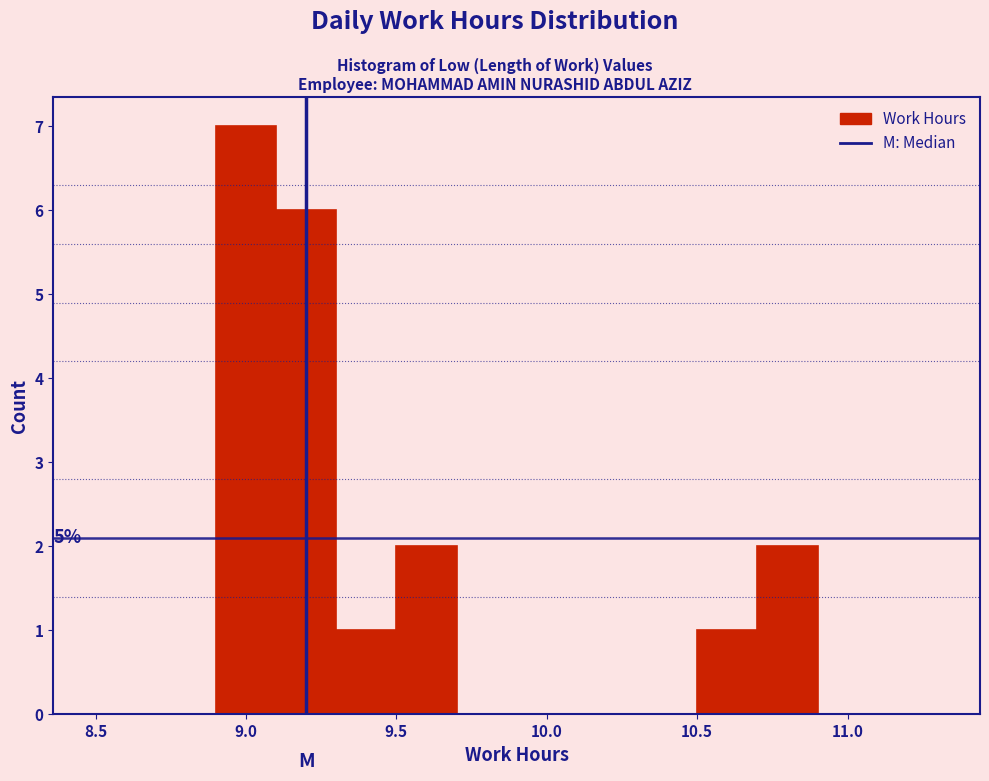

Over which range of the x-axis is the bar tallest?

8.9 to 9.1